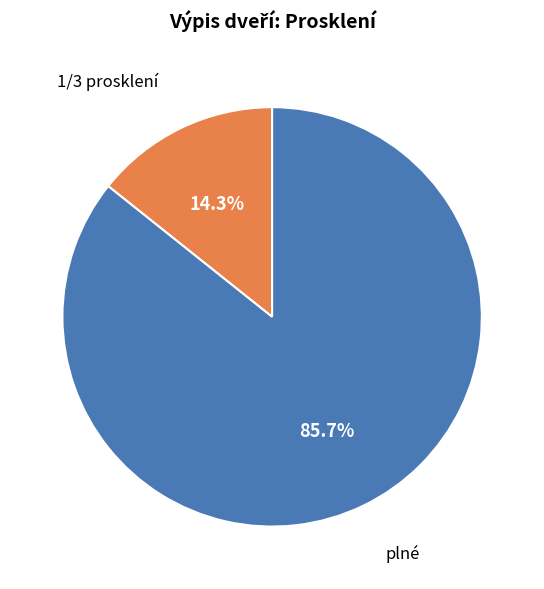

Between 1/3 prosklení and plné, which is larger?

plné